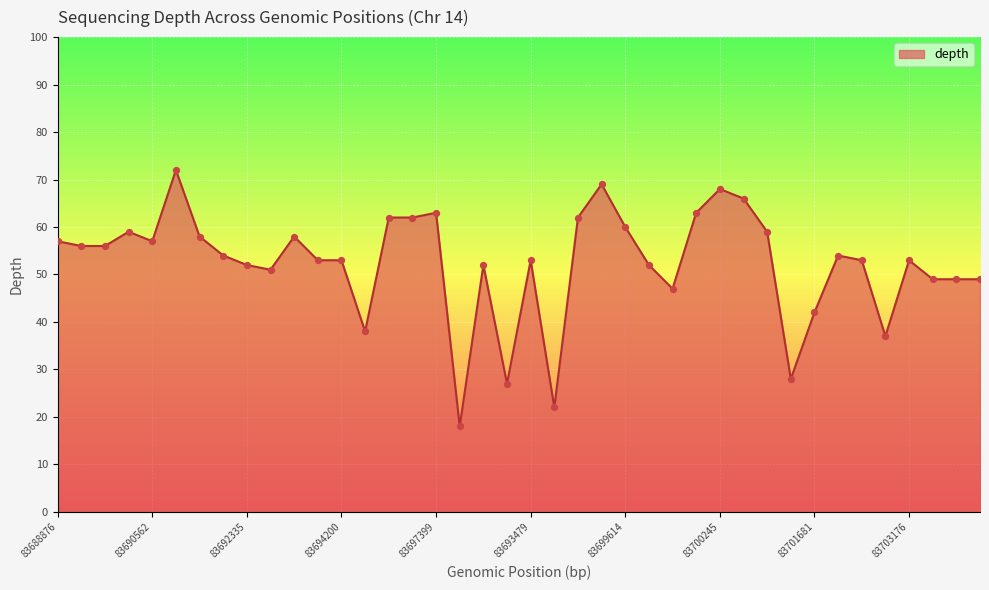

What is the difference between the maximum and minimum values?

54